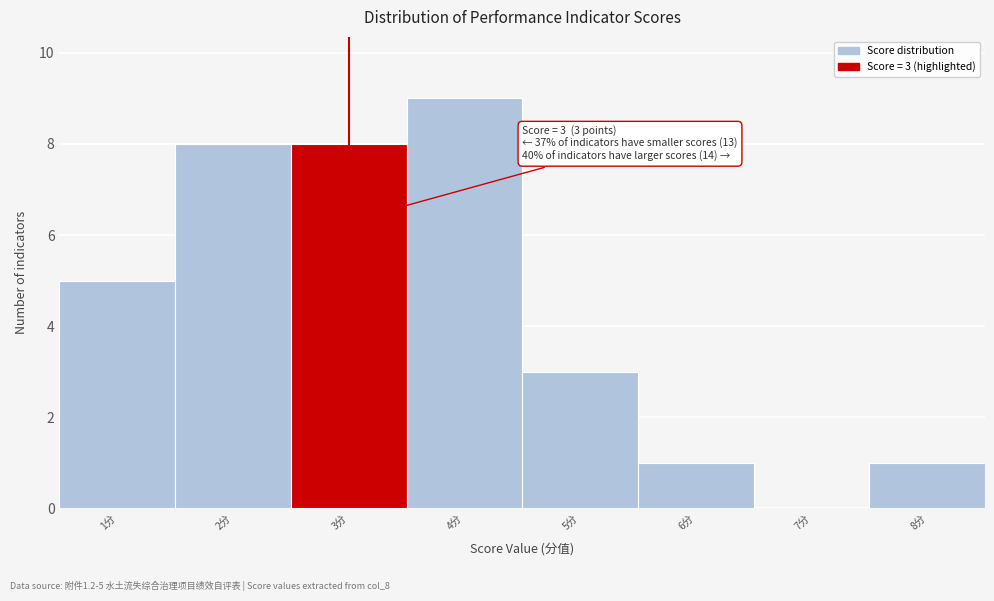

Over which range of the x-axis is the bar tallest?

3.5 to 4.5